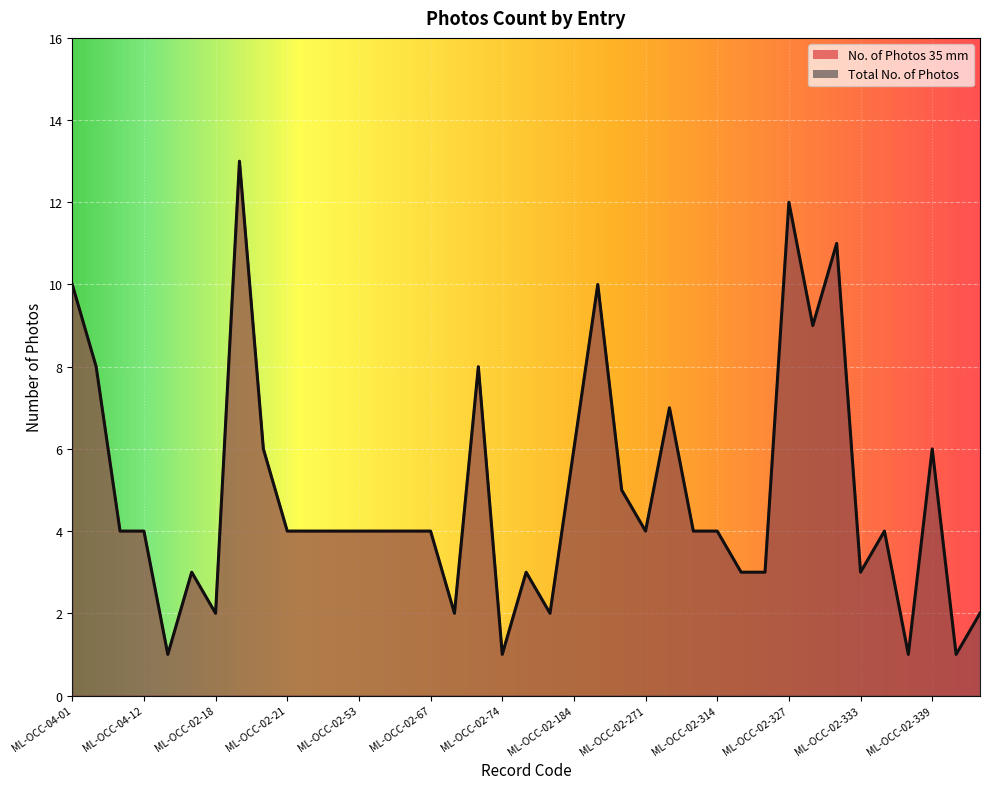

Between ML-OCC-02-21 and ML-OCC-02-334, which is larger?

ML-OCC-02-21